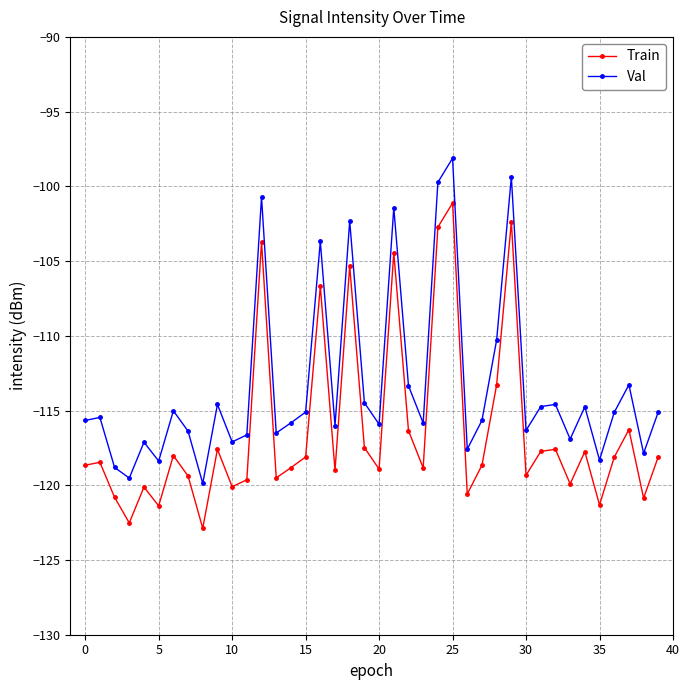

True or false: Val and Train intersect in this chart.

False